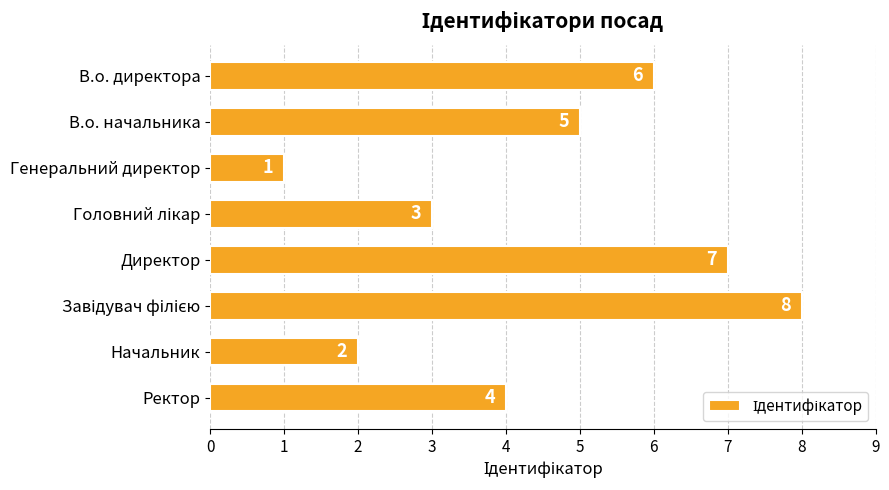

Does the chart contain any negative values?

No